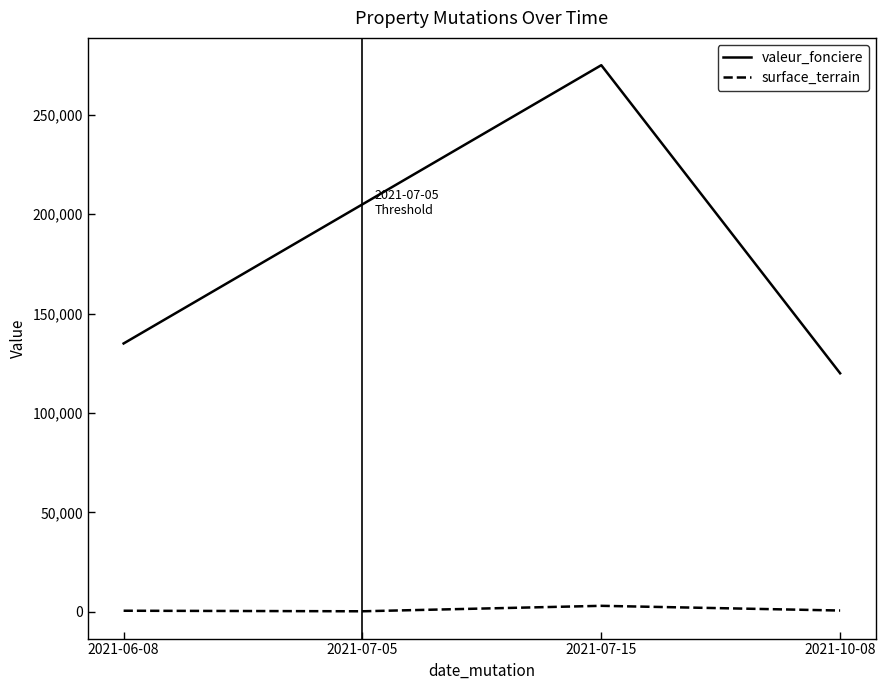

Which category has the highest value across all series?

2021-07-15